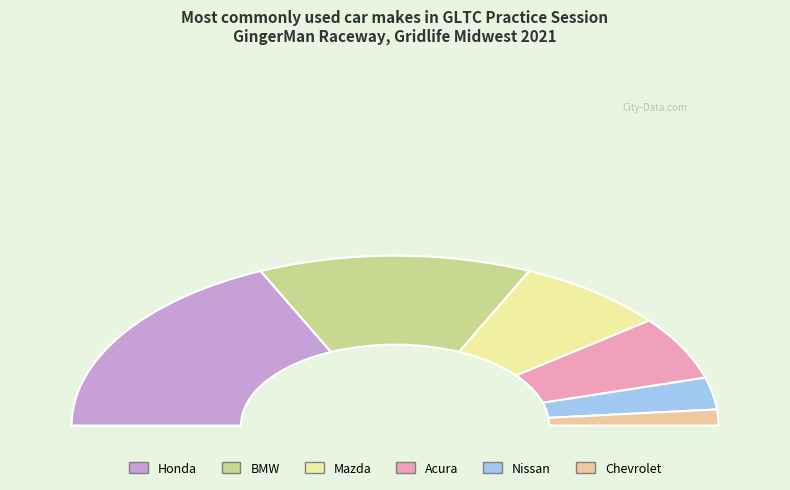

True or false: Honda accounts for 36% of the total.

True